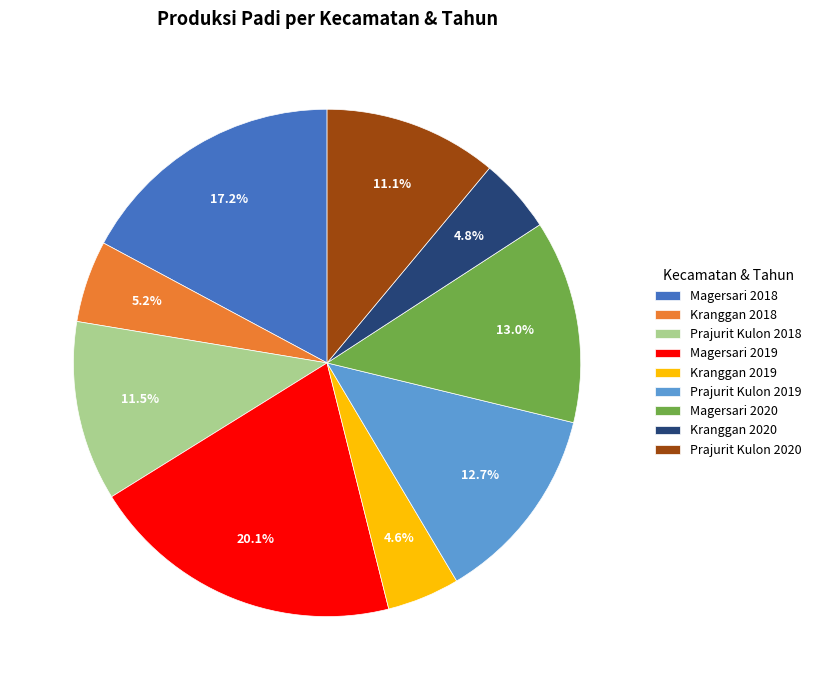

Which category has the biggest portion of the pie?

Magersari 2019